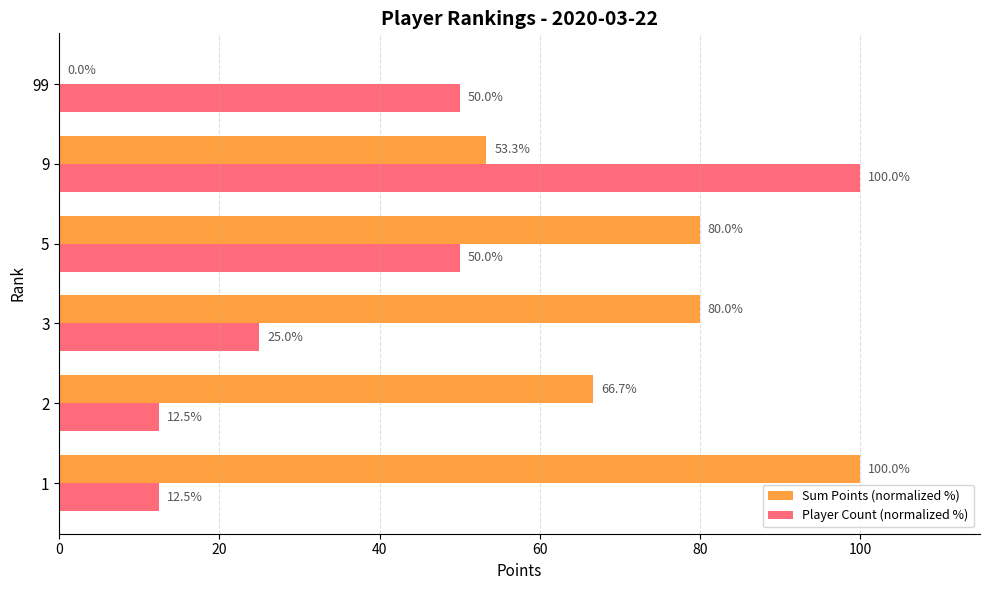

What is the sum of the Player Count (normalized %) values at 1 and 3?

37.5